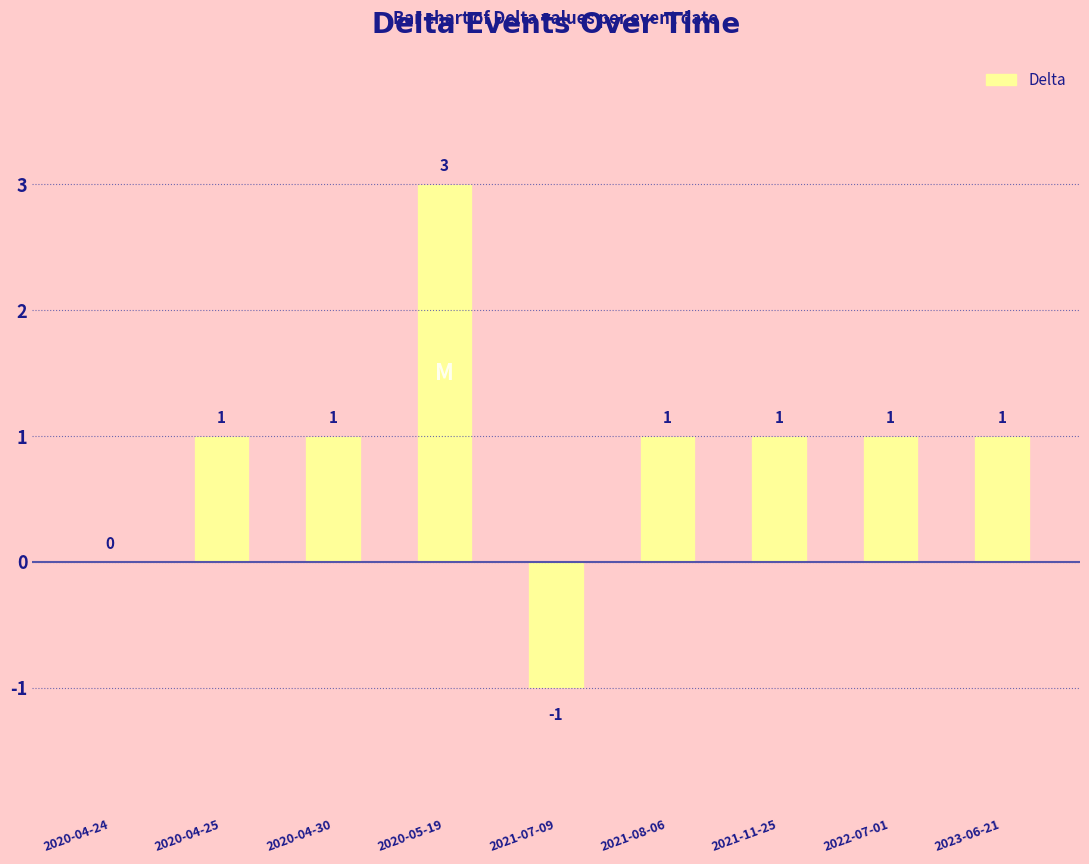

Which label corresponds to the largest value in the chart?

2020-05-19